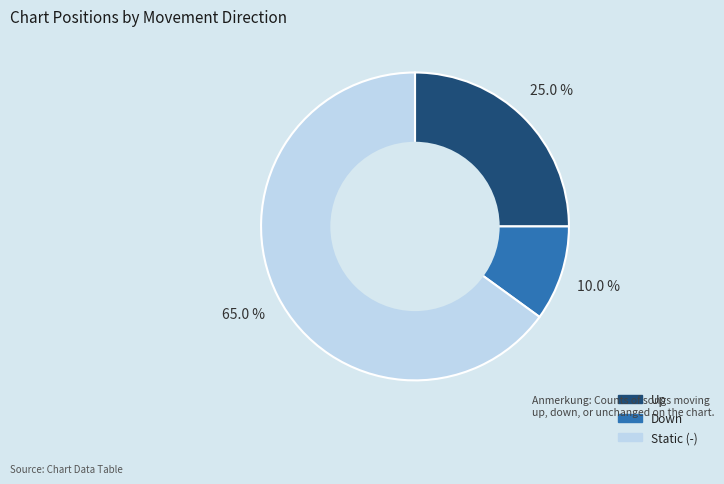

Does any single category account for the majority?

Yes